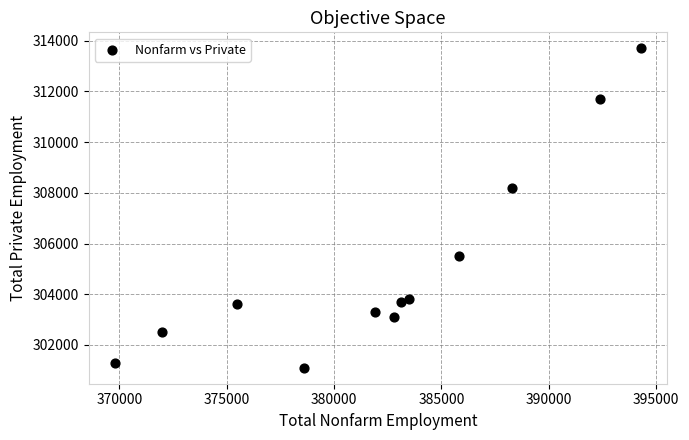

What Y value in the scatter plot is closest to 307400?

308200